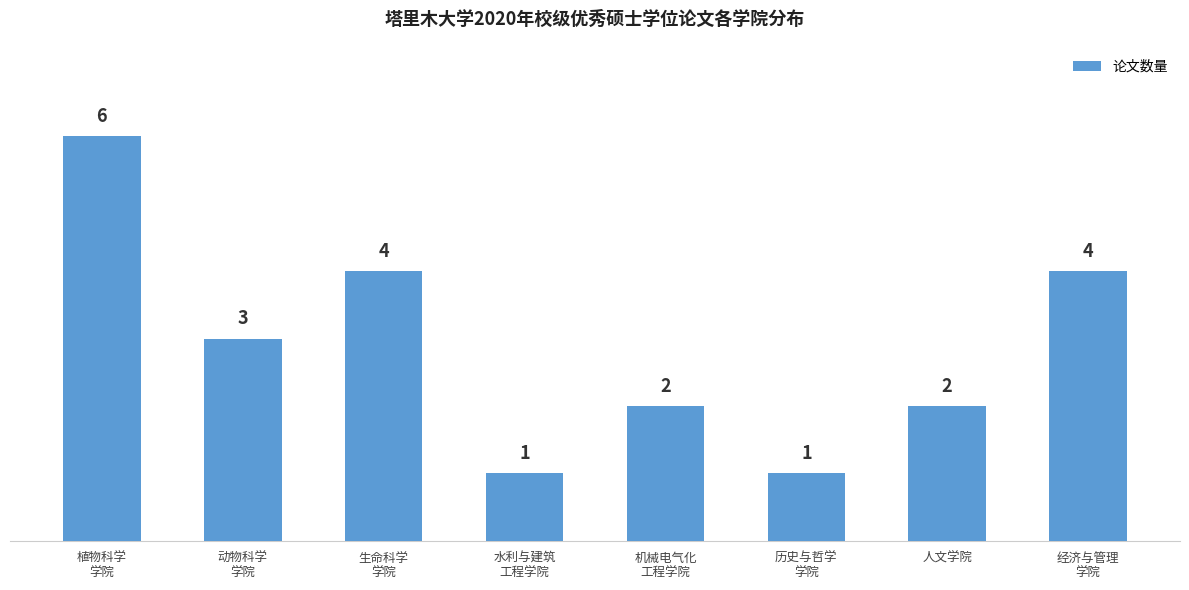

Reading left to right, transcribe all the data shown in this chart.

6	3	4	1	2	1	2	4